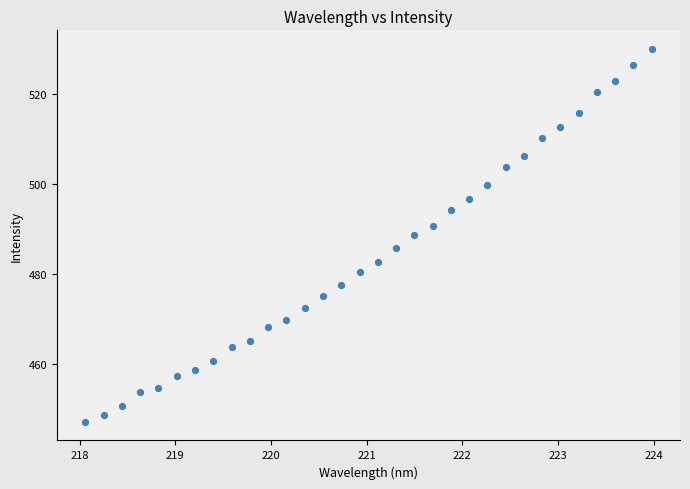

What is the range of Y values (max minus min)?

82.9